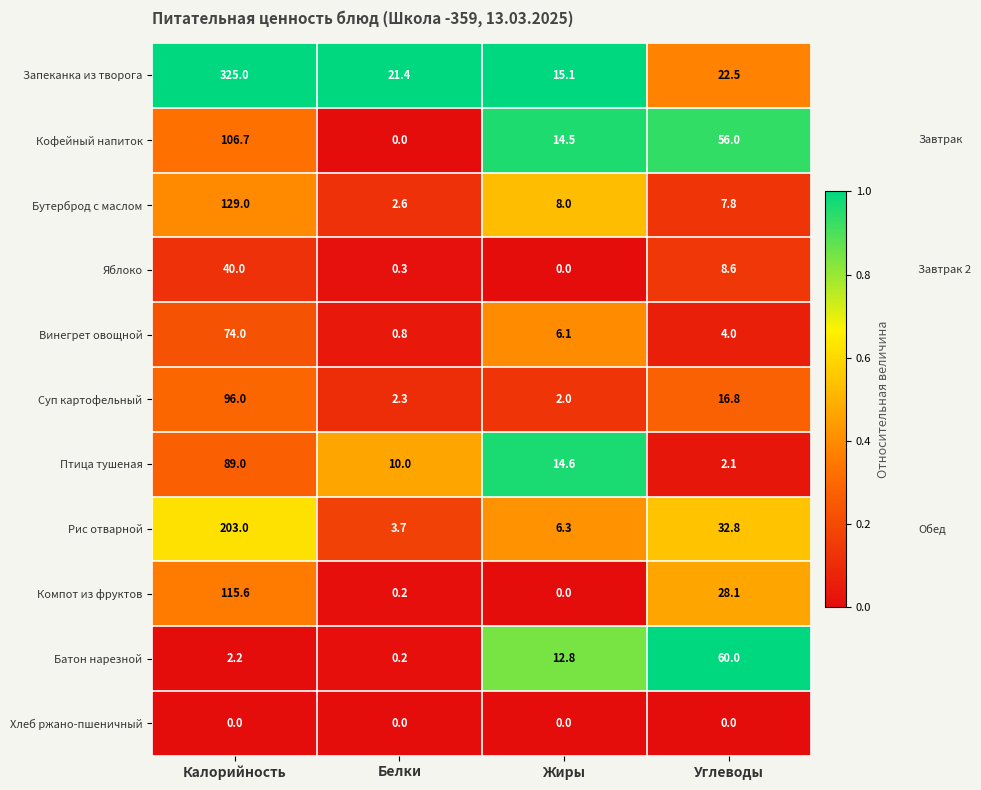

What is the average value of the Компот из фруктов series?

36.0